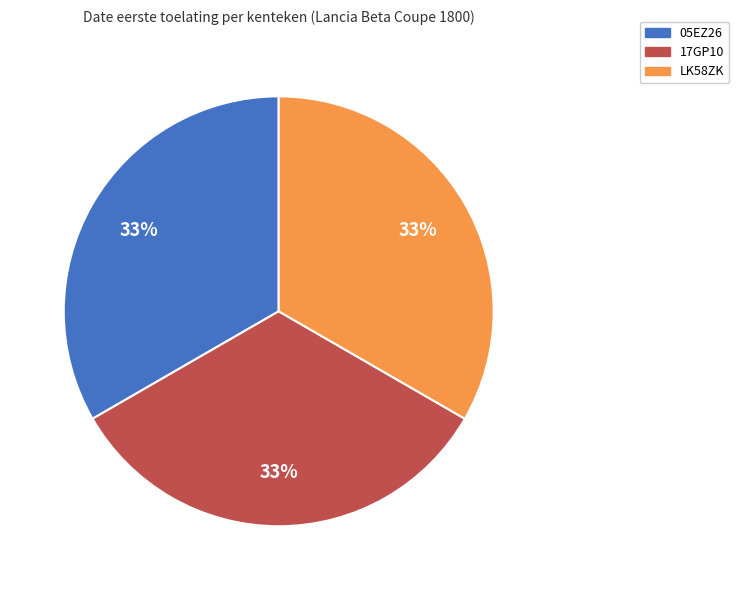

Do LK58ZK and 05EZ26 together represent more than half of the pie?

Yes